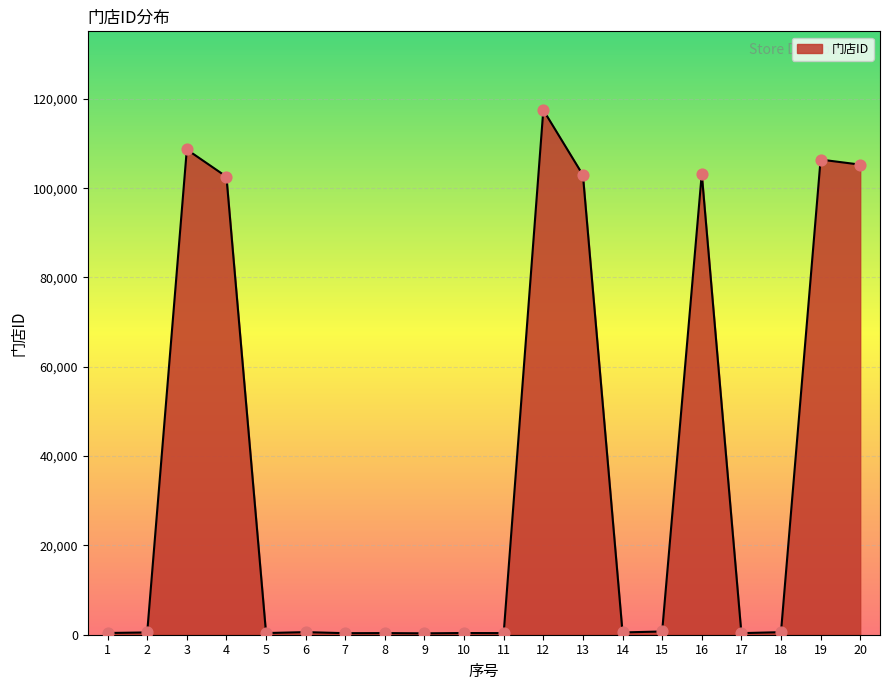

What is the change in value from 2 to 6?

+68